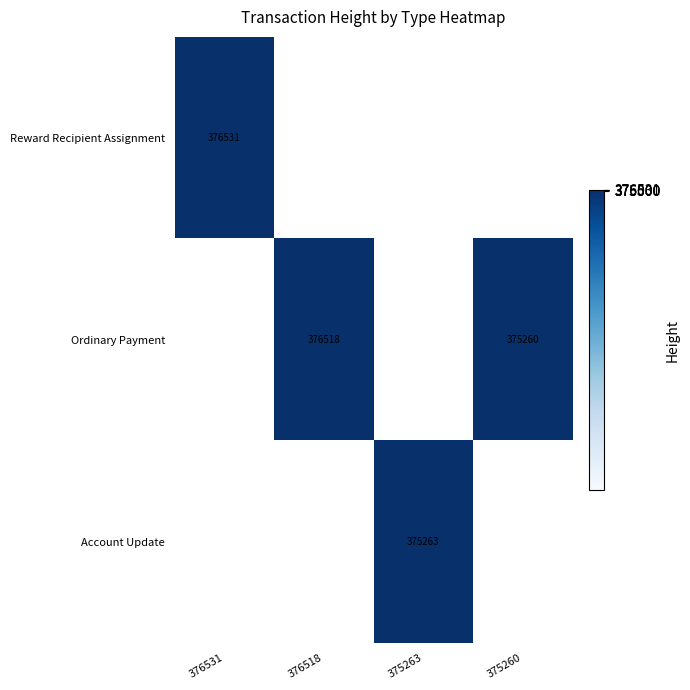

The Ordinary Payment series shows 375260 at 375260. True or false?

True